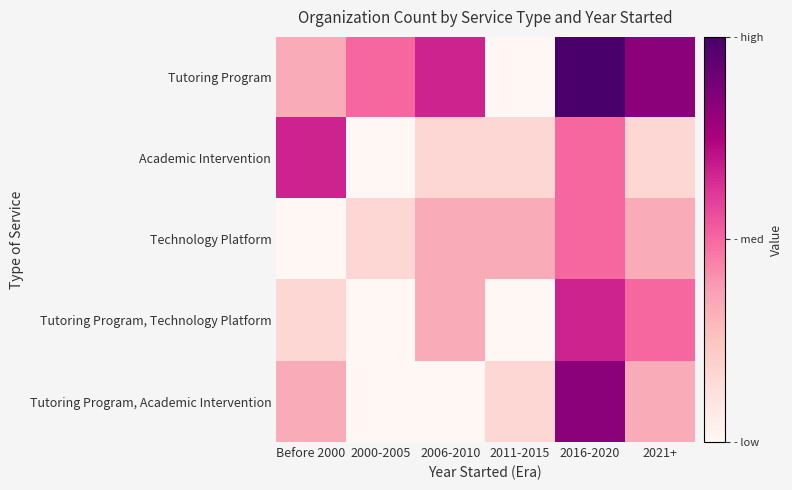

Reading left to right, list all the values displayed in this chart.

Tutoring Program: Before 2000=2	2000-2005=3	2006-2010=4	2011-2015=0	2016-2020=6	2021+=5
Academic Intervention: Before 2000=4	2000-2005=0	2006-2010=1	2011-2015=1	2016-2020=3	2021+=1
Technology Platform: Before 2000=0	2000-2005=1	2006-2010=2	2011-2015=2	2016-2020=3	2021+=2
Tutoring Program, Technology Platform: Before 2000=1	2000-2005=0	2006-2010=2	2011-2015=0	2016-2020=4	2021+=3
Tutoring Program, Academic Intervention: Before 2000=2	2000-2005=0	2006-2010=0	2011-2015=1	2016-2020=5	2021+=2